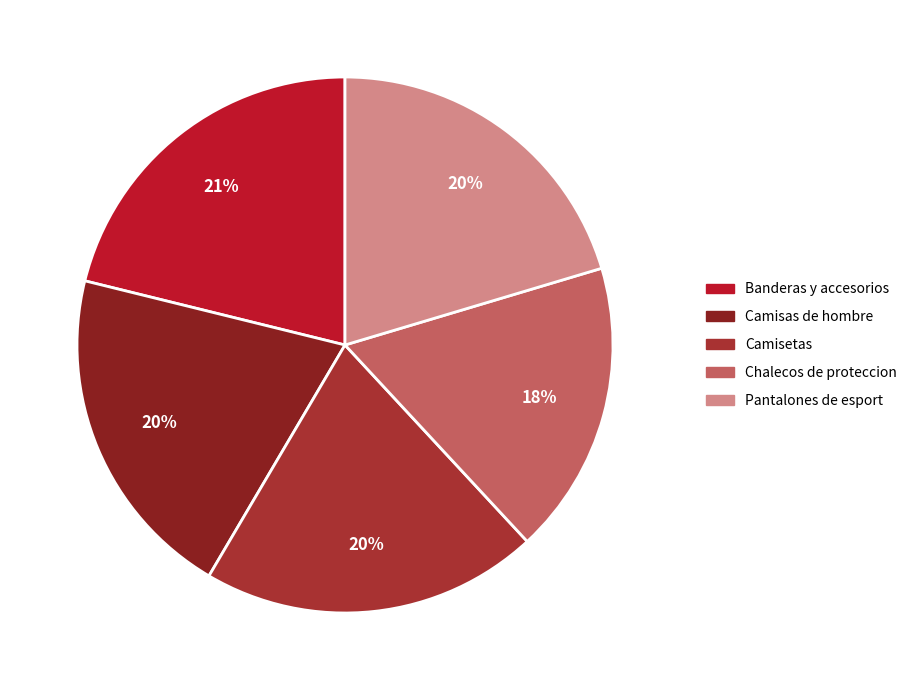

Combined, what portion of the pie is Pantalones de esport and Banderas y accesorios?

41.5%